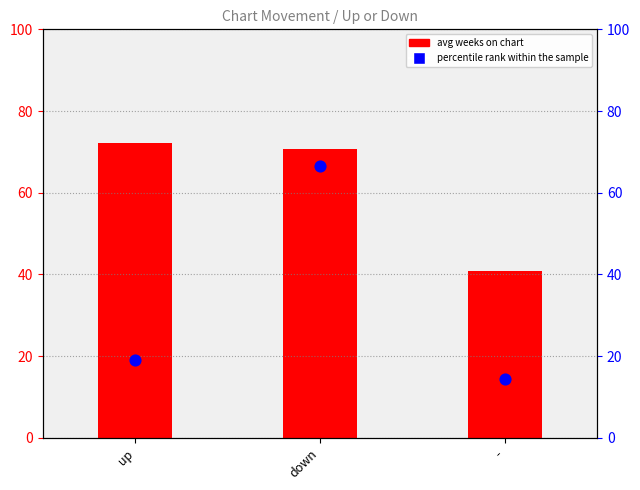

Is the value of avg weeks on chart at down greater than the value of percentile rank within the sample at up?

Yes